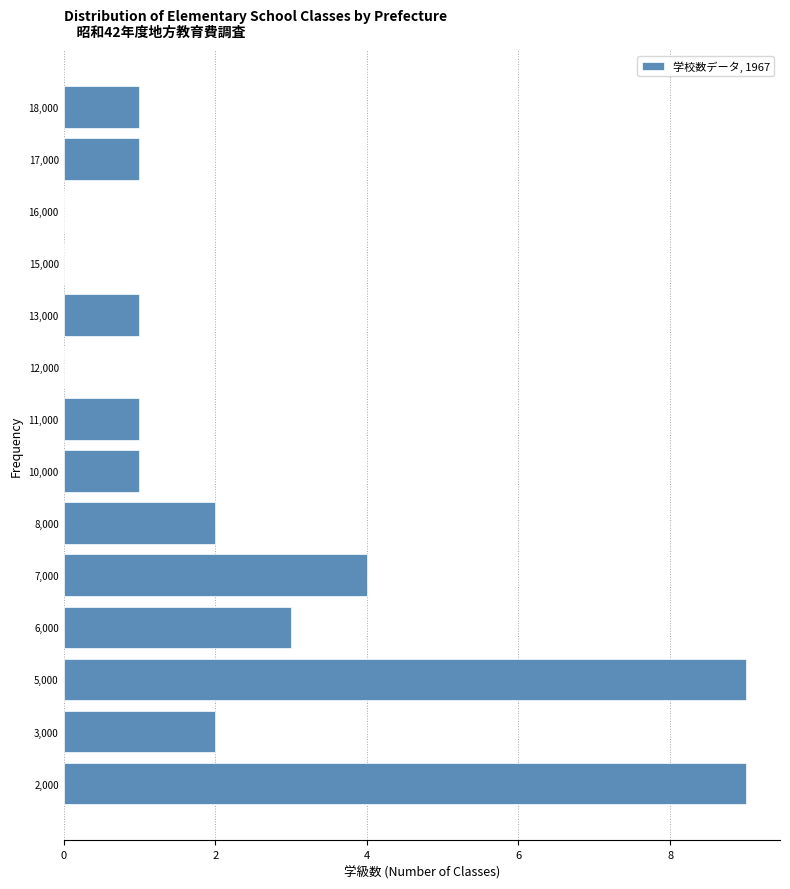

Reading bottom to top, list all the values displayed in this chart.

2,000=9	3,000=2	5,000=9	6,000=3	7,000=4	8,000=2	10,000=1	11,000=1	12,000=0	13,000=1	15,000=0	16,000=0	17,000=1	18,000=1